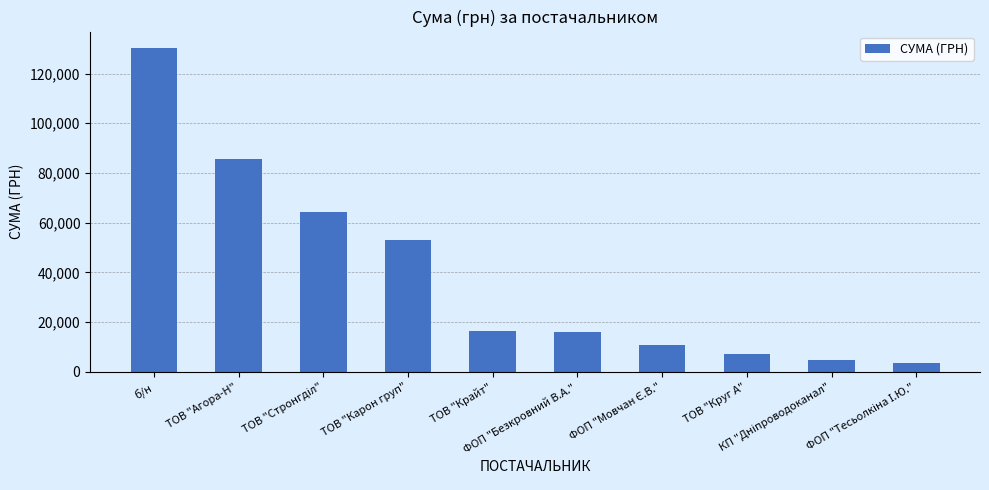

Are the bars horizontal?

No